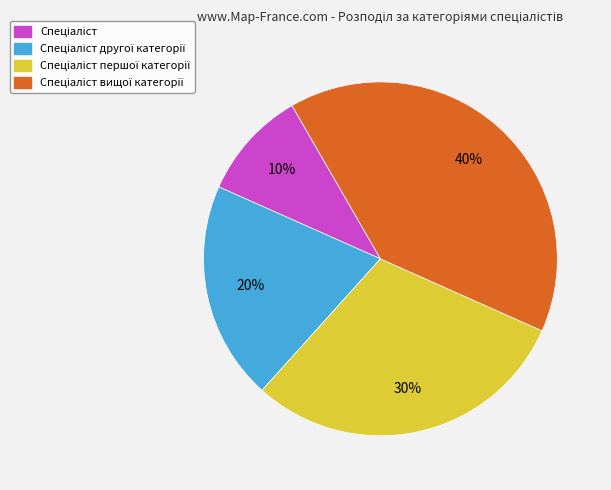

Is there any slice that represents more than half of the pie?

No